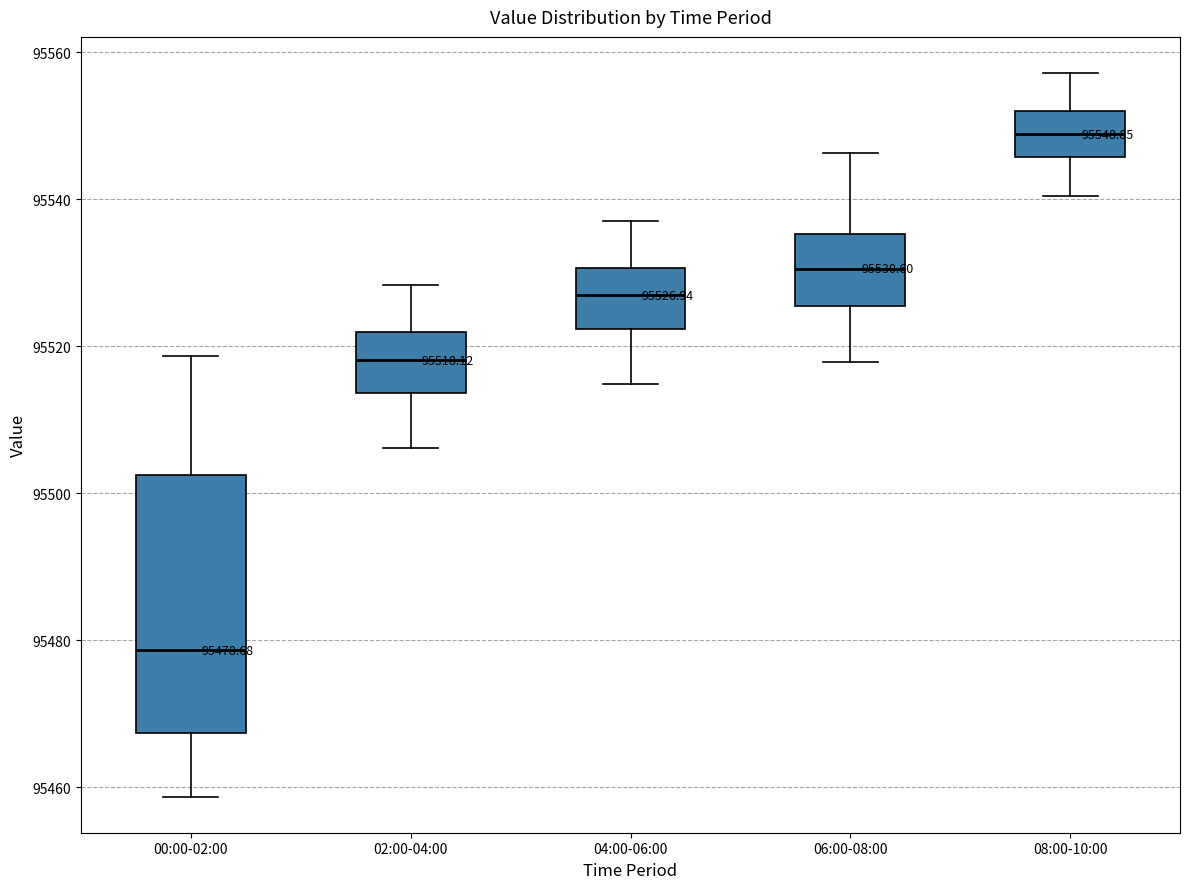

Comparing the boxes themselves (not the whiskers), which one is the tallest?

00:00-02:00